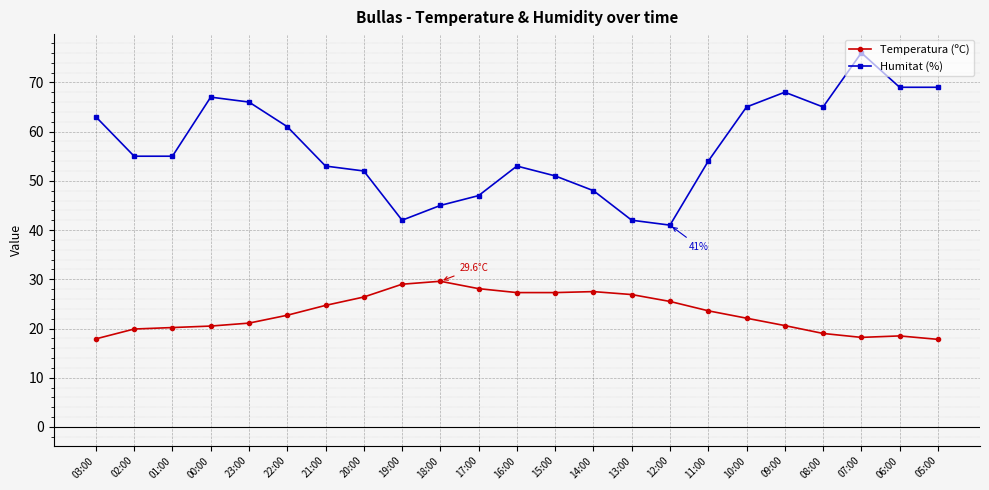

What is the difference between the maximum and minimum values in the Humitat (%) series?

35.0